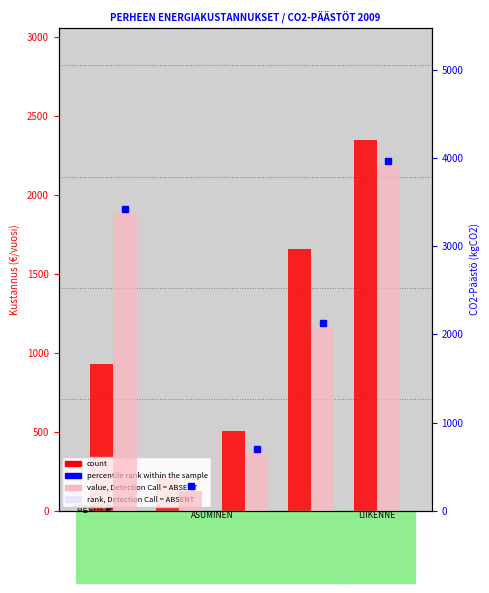

What is the total value across all series at Sähkö
Asunto?

1150.7